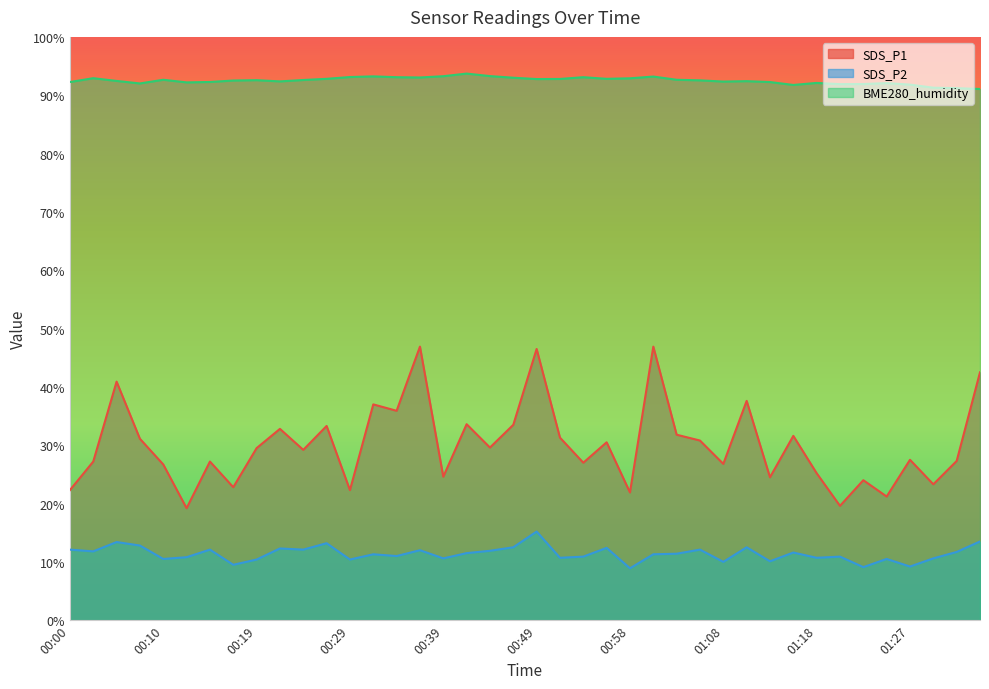

True or false: SDS_P1 and SDS_P2 cross at least once.

False